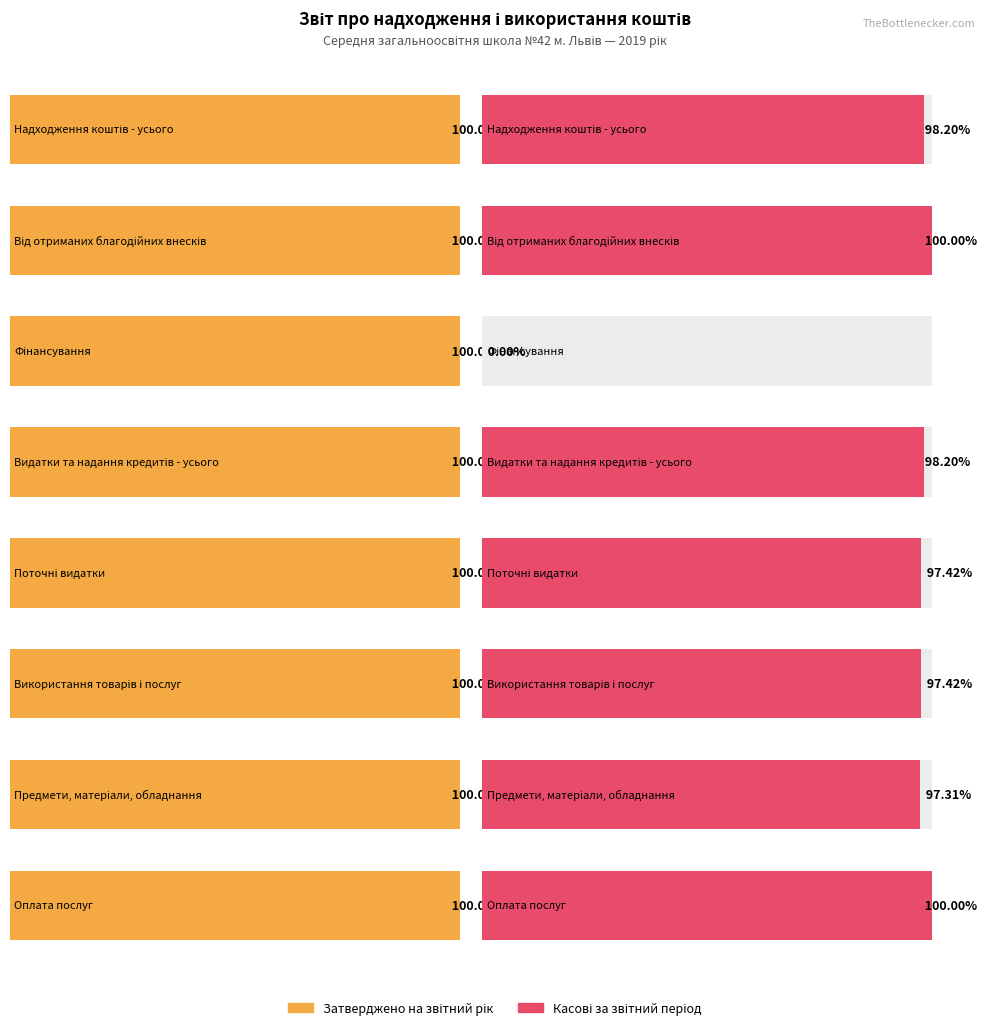

Reading left to right, extract all data points from this chart.

Затверджено на звітний рік: Надходження коштів - усього=95221.5	Від отриманих благодійних внесків=93386.7	Фінансування=1834.8	Видатки та надання кредитів - усього=95221.5	Поточні видатки=66221.5	Використання товарів і послуг=66221.5	Предмети, матеріали, обладнання=63532.6	Оплата послуг=2688.8
Касові за звітний період: Надходження коштів - усього=93511.7	Від отриманих благодійних внесків=93388.0	Фінансування=0.0	Видатки та надання кредитів - усього=93511.7	Поточні видатки=64511.7	Використання товарів і послуг=64511.7	Предмети, матеріали, обладнання=61822.8	Оплата послуг=2688.8